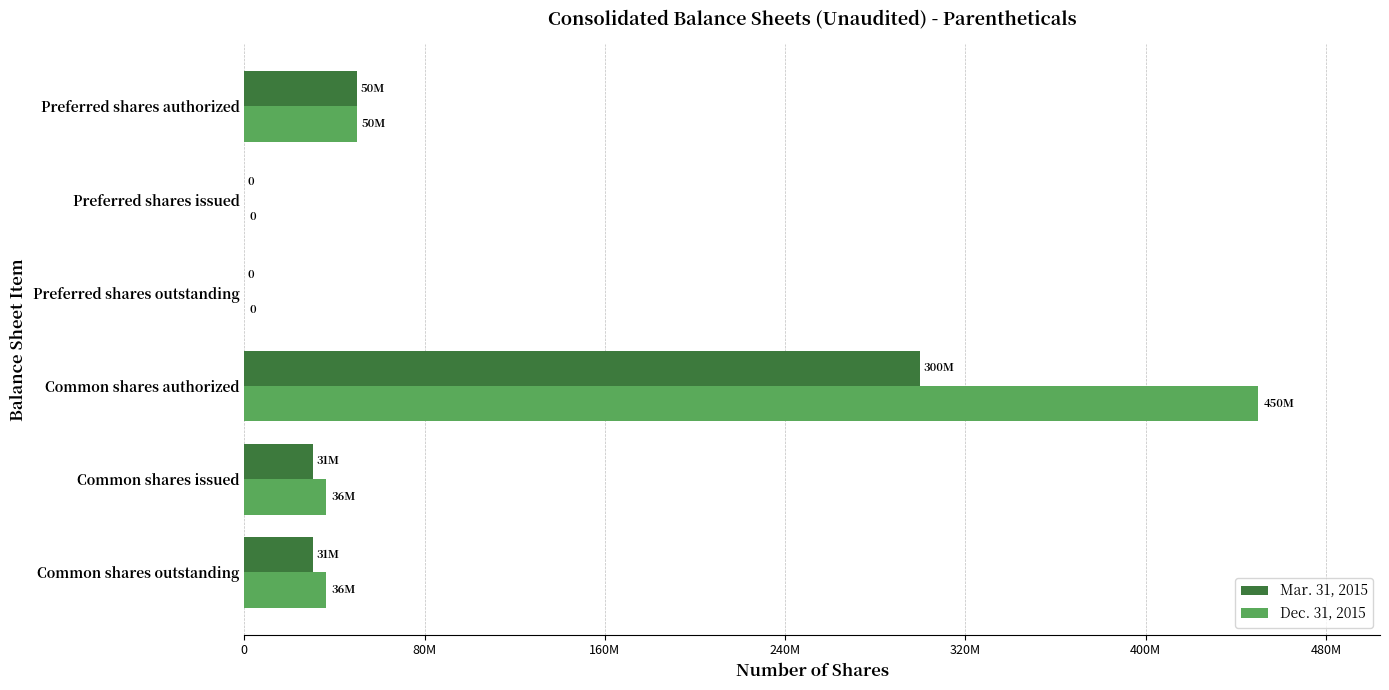

What are all the series names shown in the legend?

Mar. 31, 2015, Dec. 31, 2015